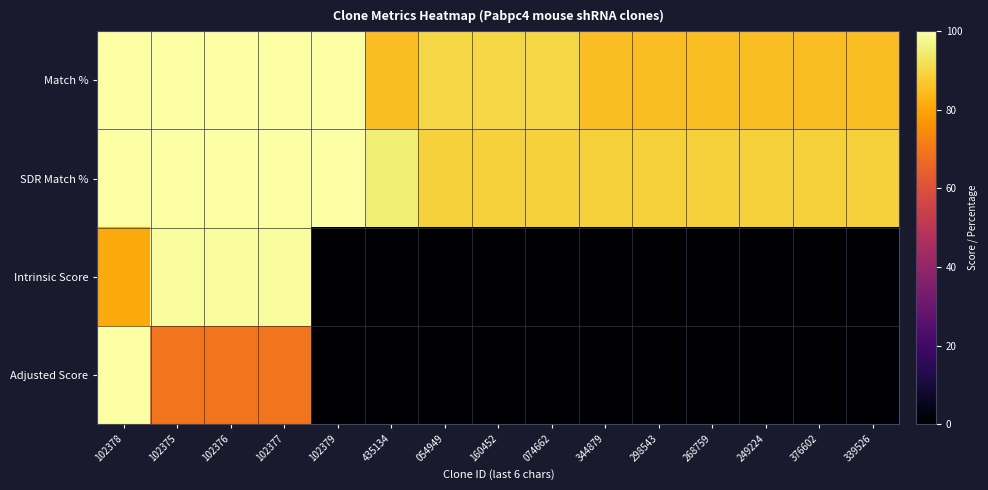

Which series has the largest total across all categories?

SDR Match %